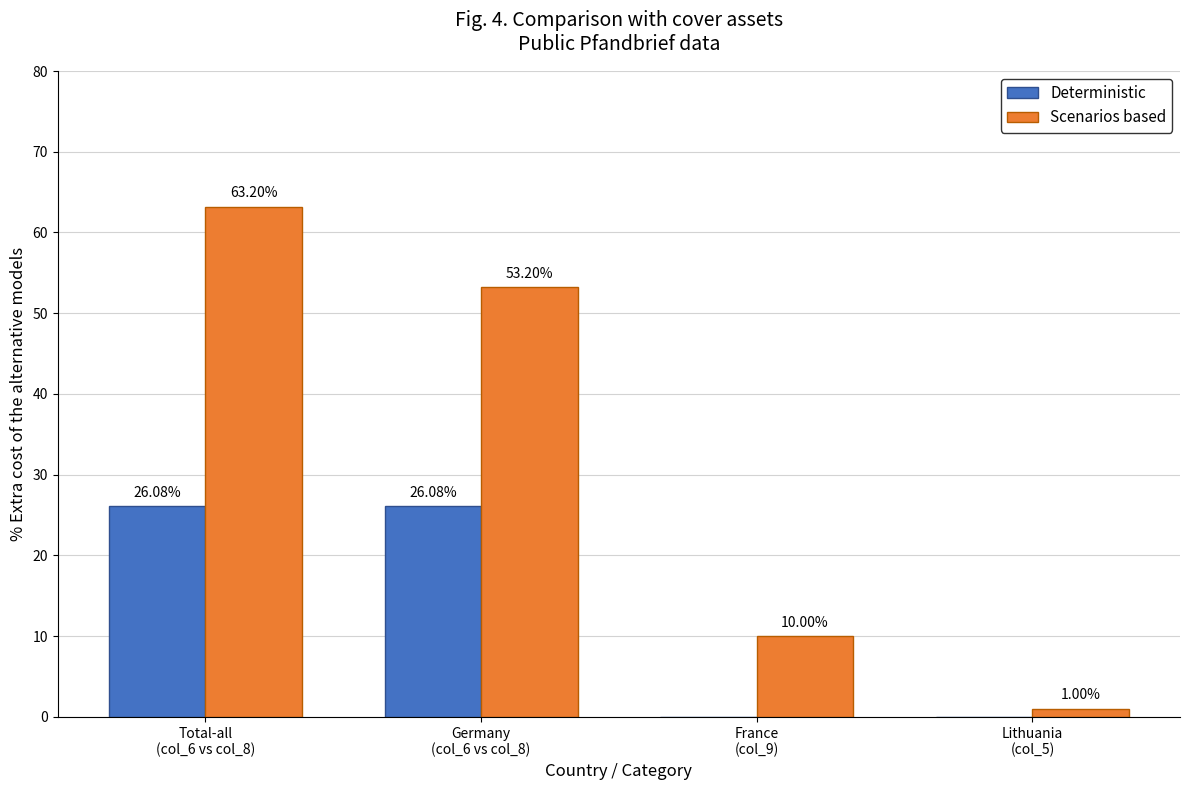

What is the sum of all Deterministic values?

52.2